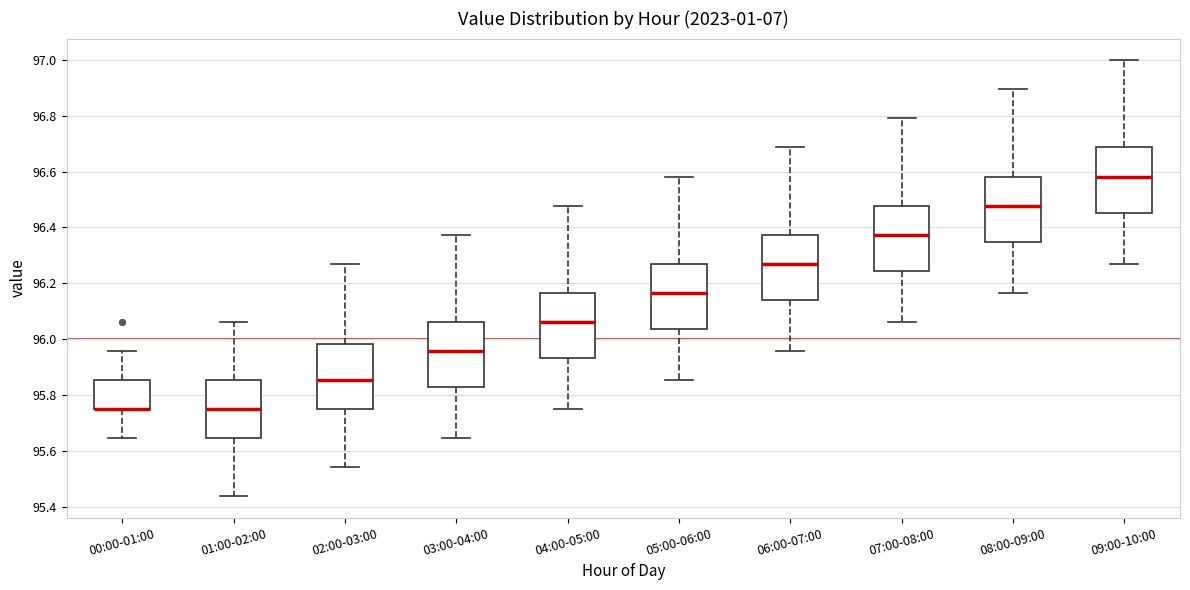

Where does the upper whisker of the box for 07:00-08:00 end on the y-axis? The values are not printed on the chart, so give them approximately, as read against the axis.

96.78